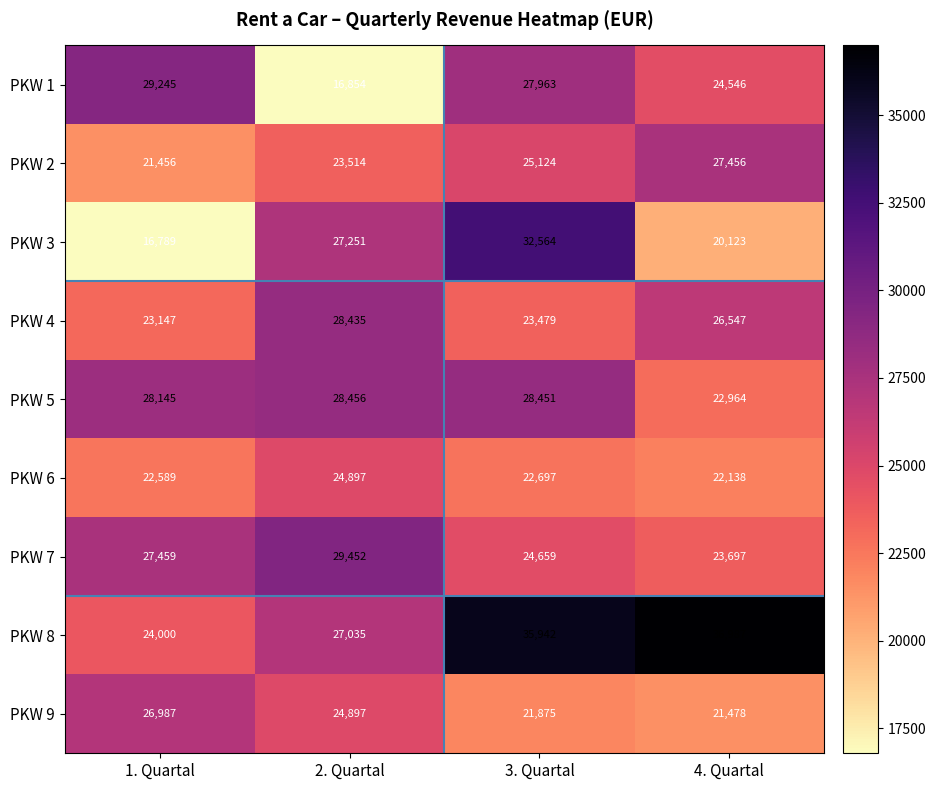

What is the total value across all series at 4. Quartal?

225936